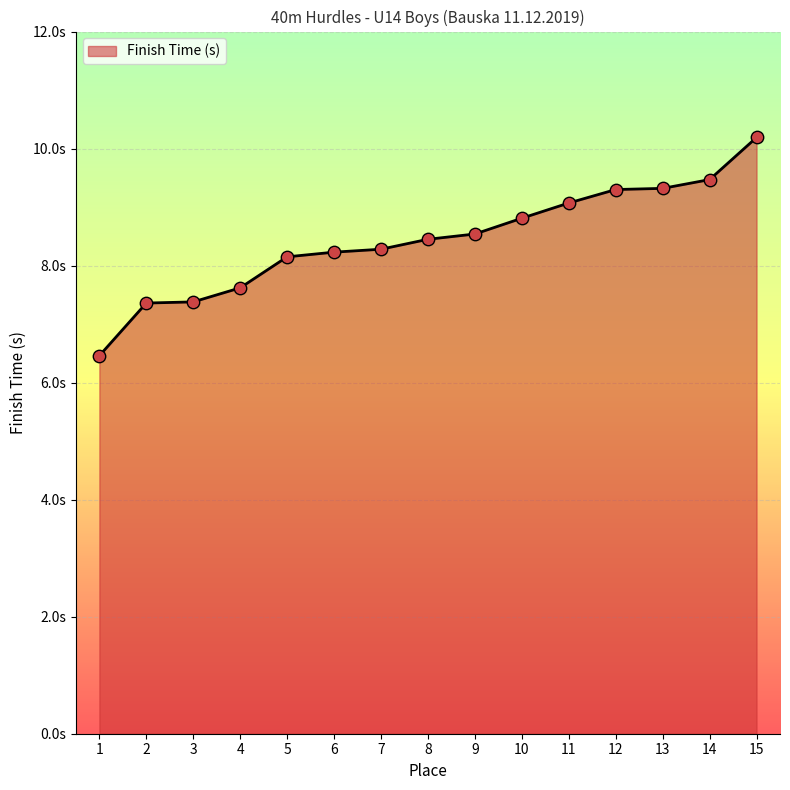

Is this an area chart (filled region under the line)?

Yes